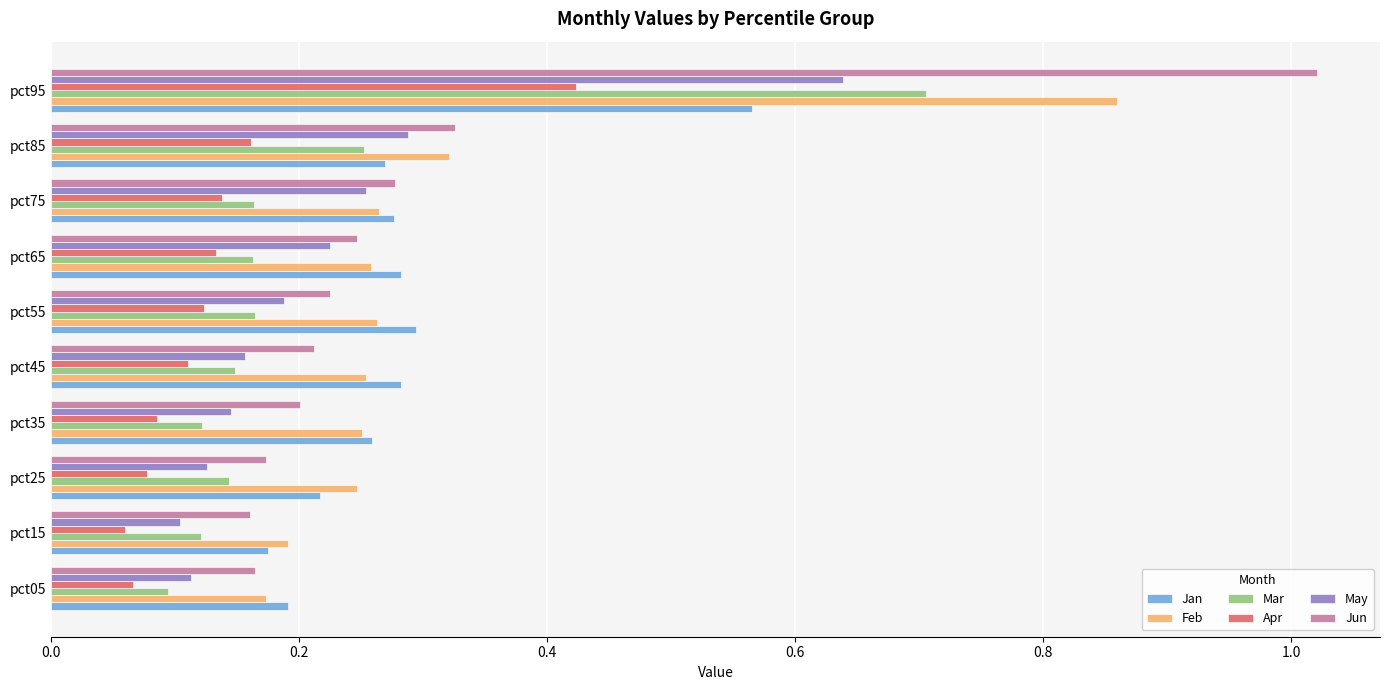

Which category has the highest value across all series?

pct95